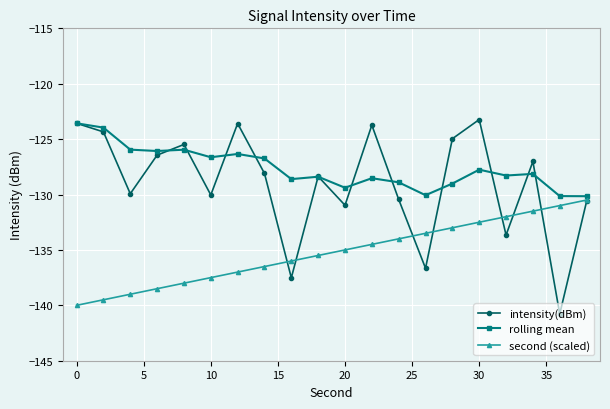

After their last crossing, which series has the higher values: rolling mean or intensity(dBm)?

rolling mean